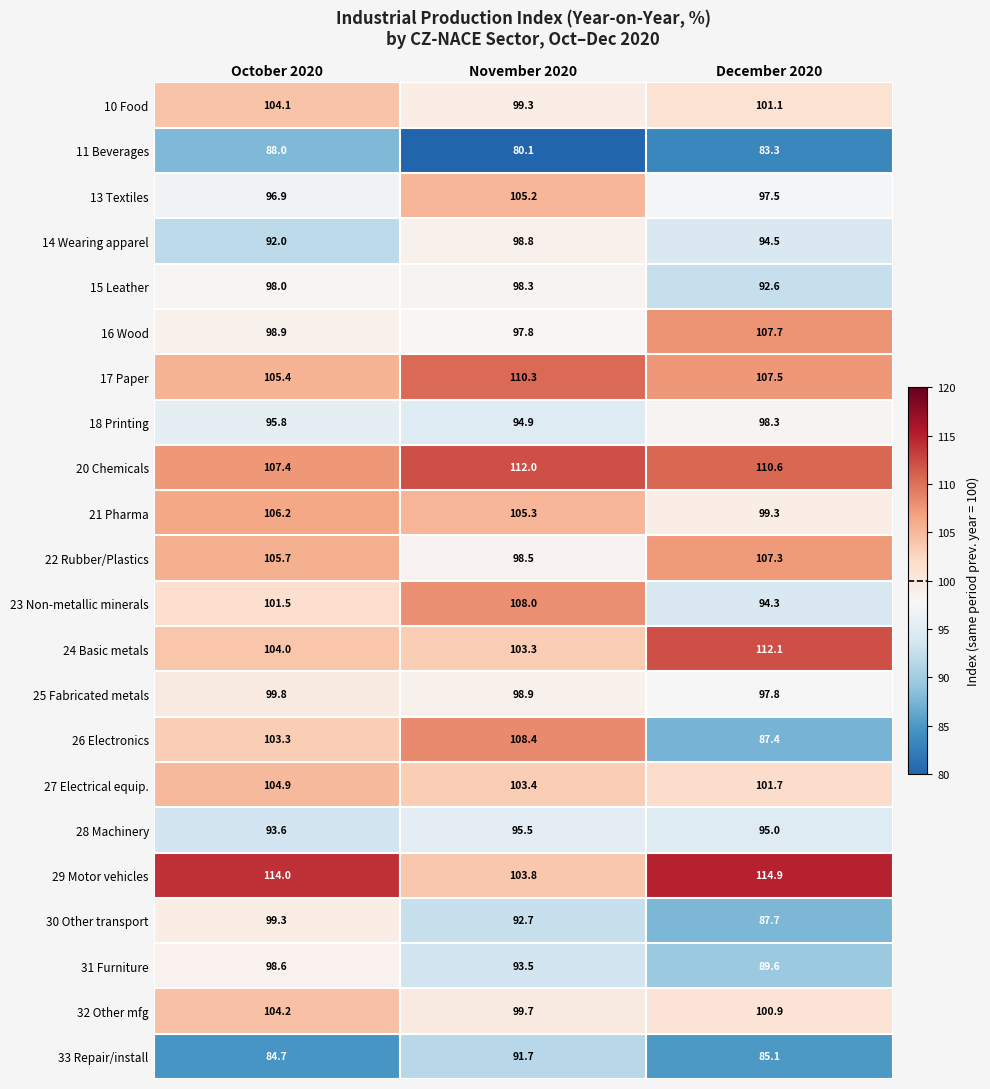

True or false: 13 Textiles has a value of 30.8 at December 2020.

False